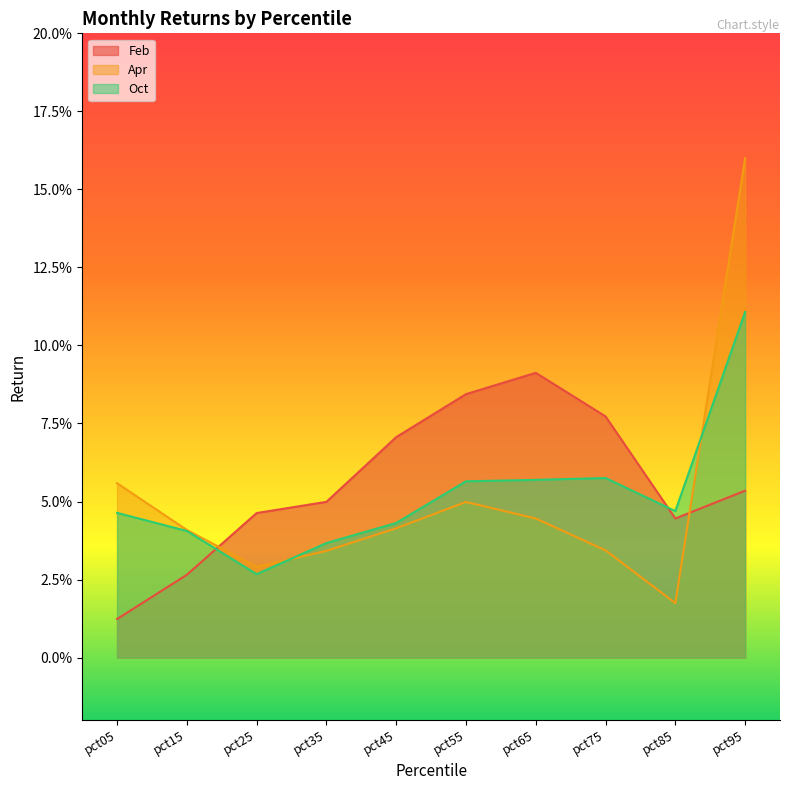

Which series has the widest spread of values?

Apr